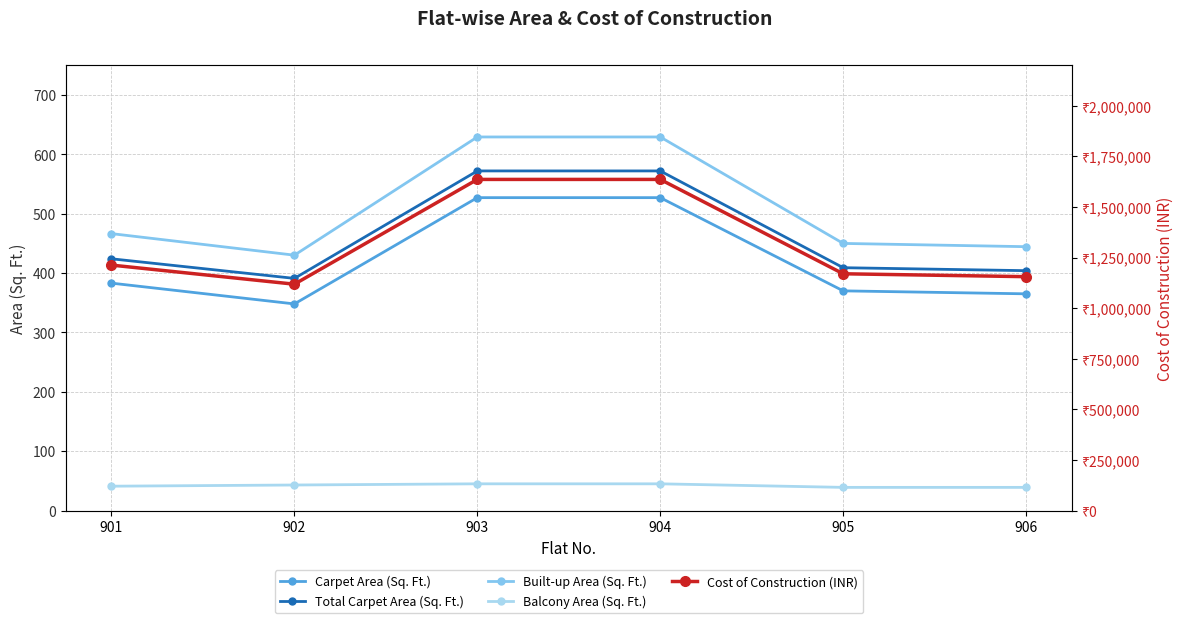

How many data points in Cost of Construction (INR) are above 1212640?

2